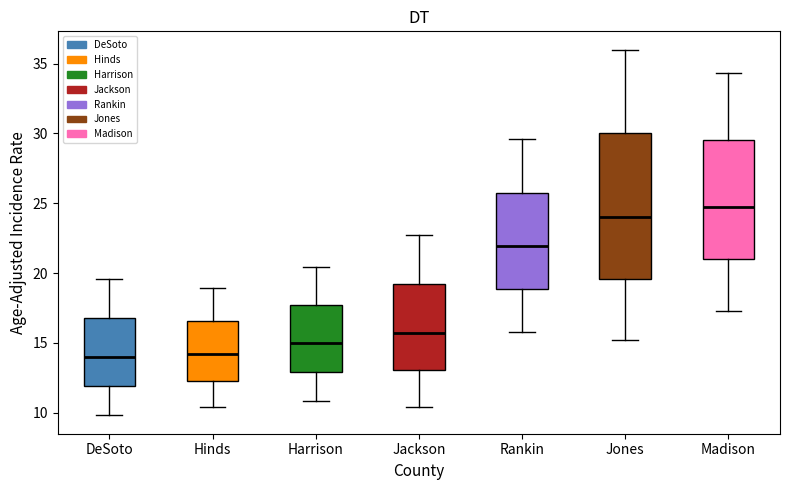

Reading left to right, read every box against the y-axis: the position of its median line, the range the box covers, and the ends of its whiskers. The values are not printed on the chart, so give them approximately, as read against the axis.

DeSoto: median 14.0, box 12.0 to 17.0, whiskers 10.0 to 19.5
Hinds: median 14.0, box 12.5 to 16.5, whiskers 10.5 to 19.0
Harrison: median 15.0, box 13.0 to 17.5, whiskers 11.0 to 20.5
Jackson: median 15.5, box 13.0 to 19.0, whiskers 10.5 to 22.5
Rankin: median 22.0, box 19.0 to 26.0, whiskers 16.0 to 29.5
Jones: median 24.0, box 19.5 to 30.0, whiskers 15.0 to 36.0
Madison: median 24.5, box 21.0 to 29.5, whiskers 17.5 to 34.5